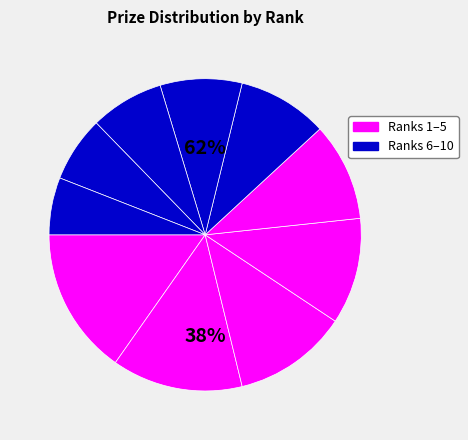

Which slice is the largest?

Rank 1